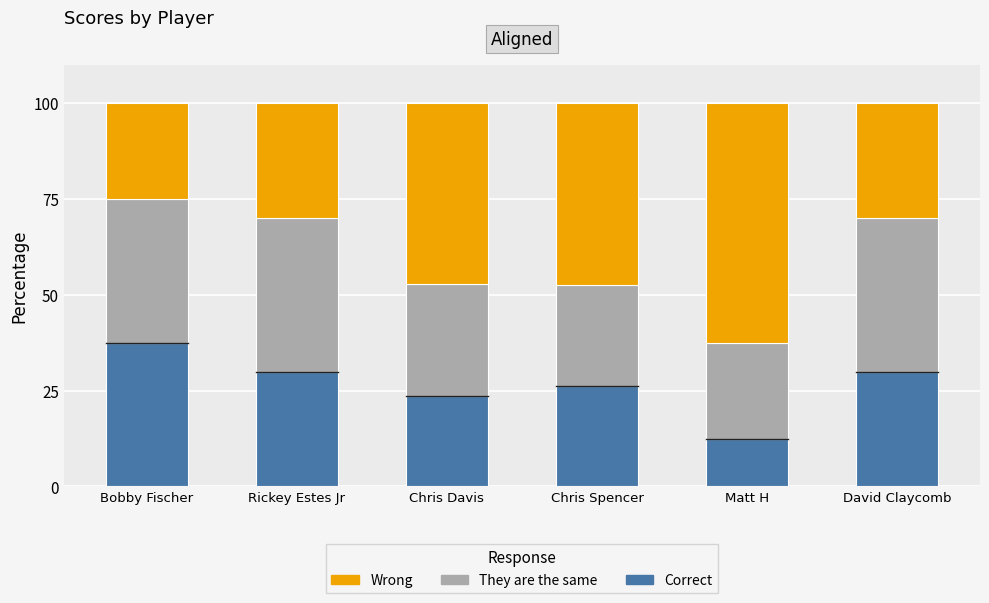

The Correct series shows 46.4 at Rickey Estes Jr. True or false?

False